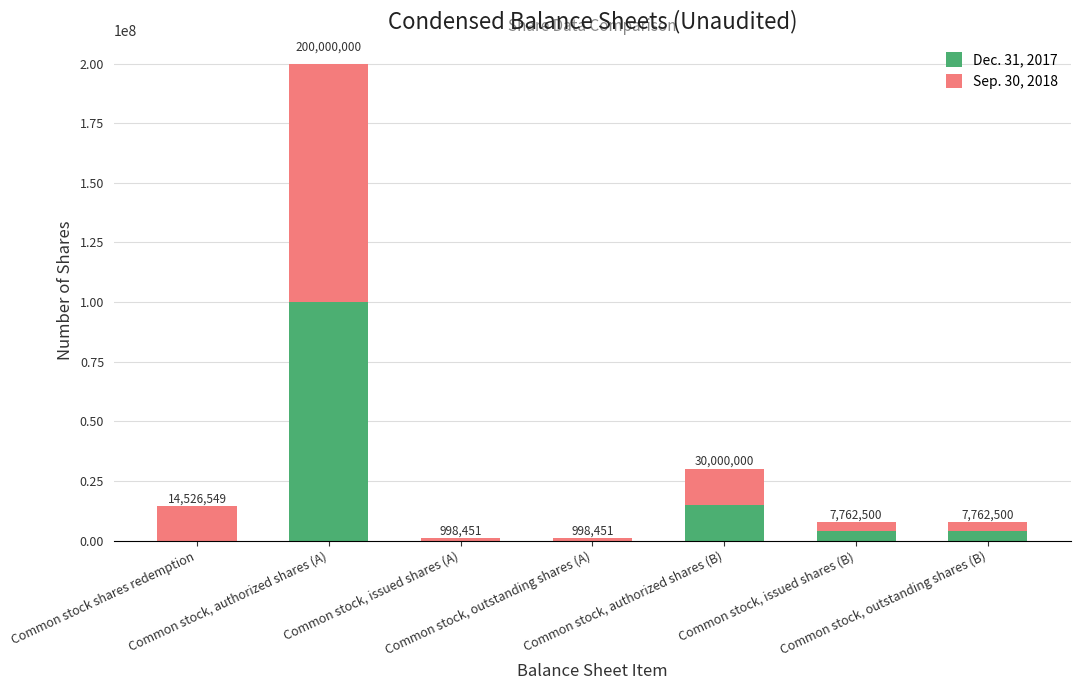

What are all the series names shown in the legend?

Dec. 31, 2017, Sep. 30, 2018